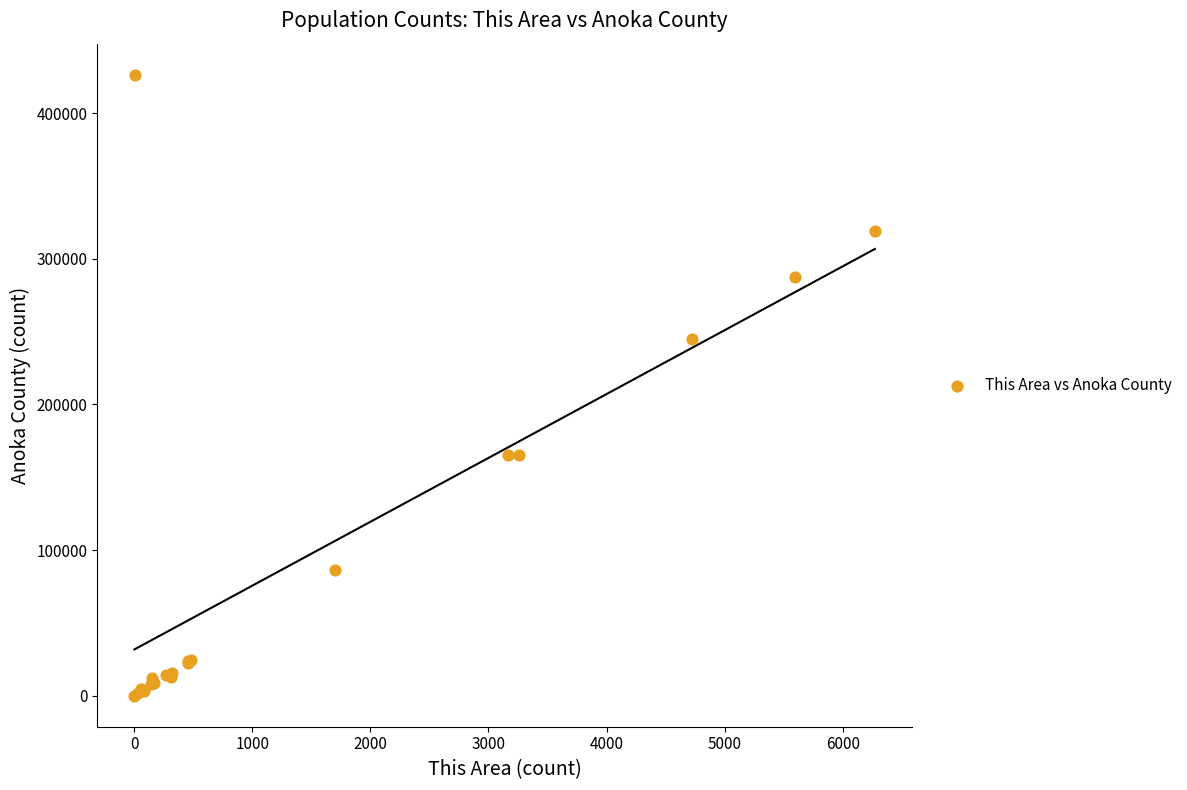

What Y value in the scatter plot is closest to 213217?

244813